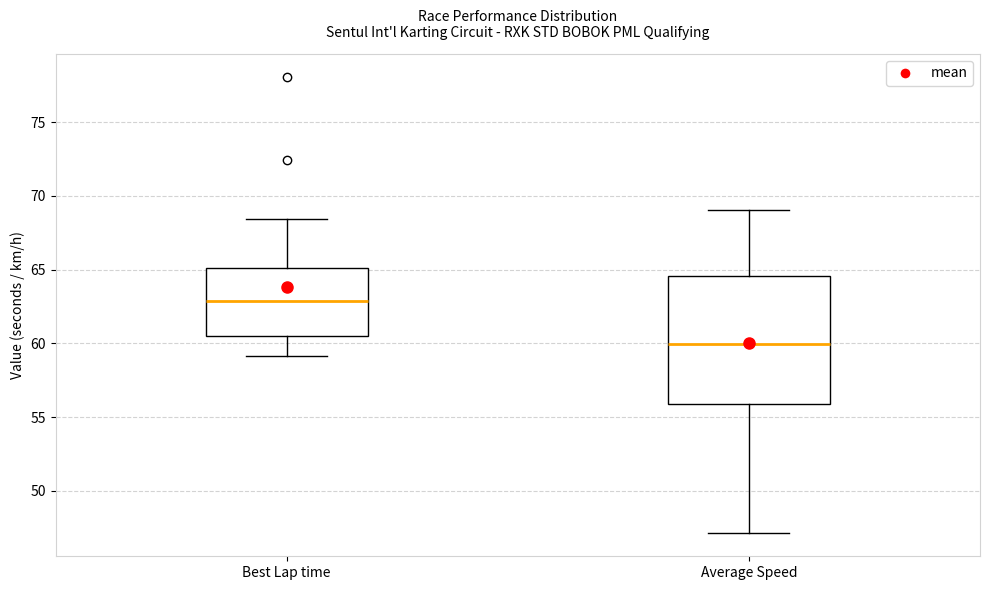

Where is the upper edge of the box for Best Lap time on the y-axis? The values are not printed on the chart, so give them approximately, as read against the axis.

65.0